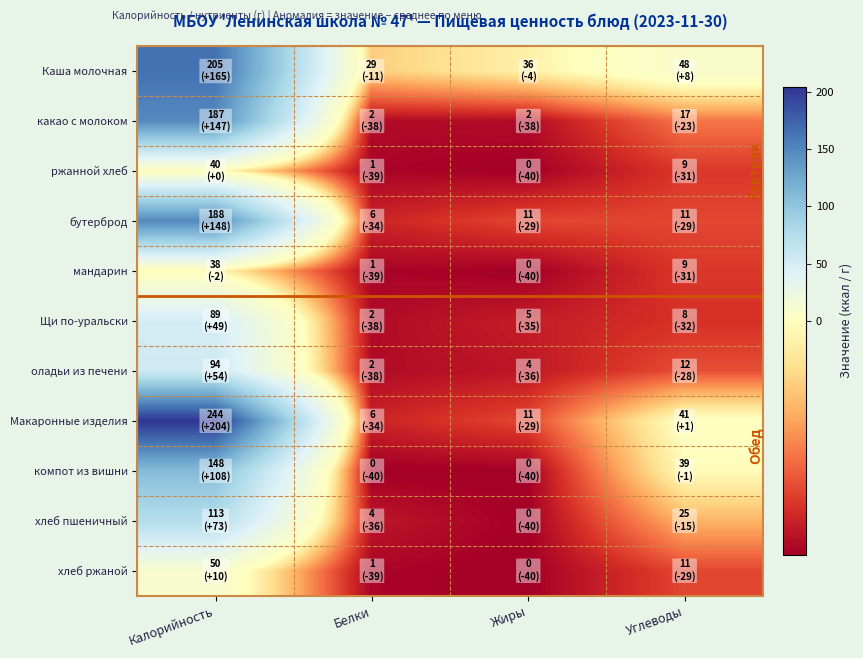

Which series has the largest range (max minus min)?

Макаронные изделия